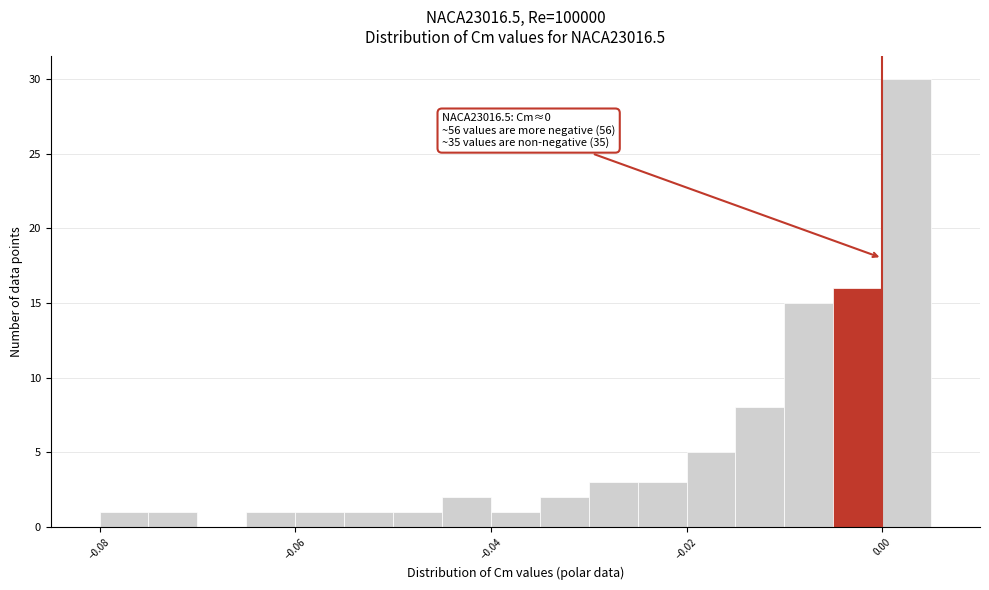

Around what value on the x-axis is the tallest bar? Give the approximate position of its centre, as read against the axis.

0.002